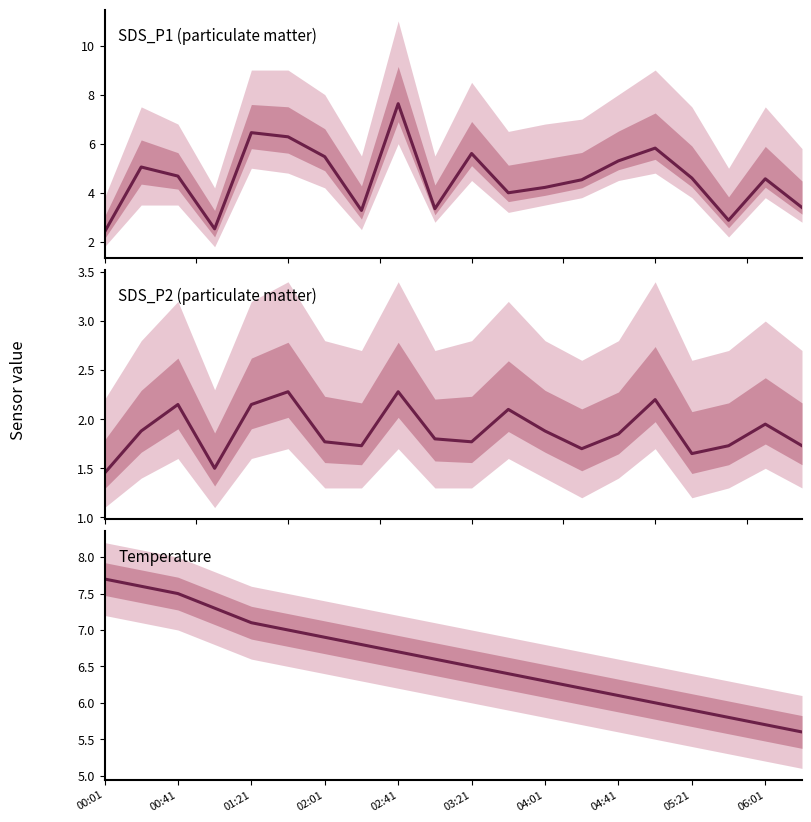

In SDS_P1, how many points are higher than both neighbors (excluding endpoints)?

6